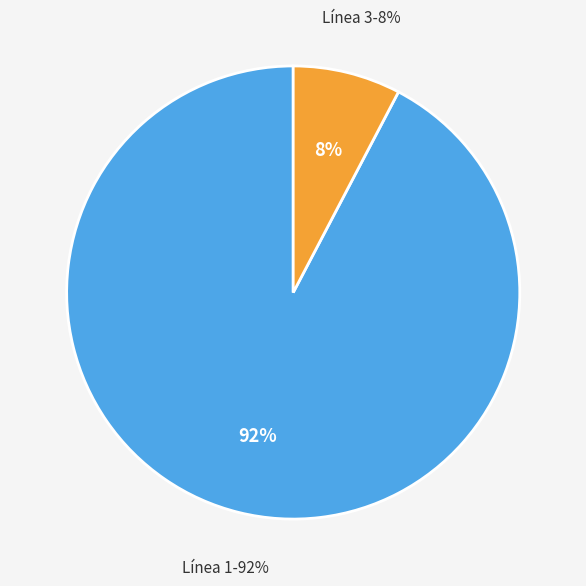

Combined, do 1 and 3 account for over 50%?

Yes